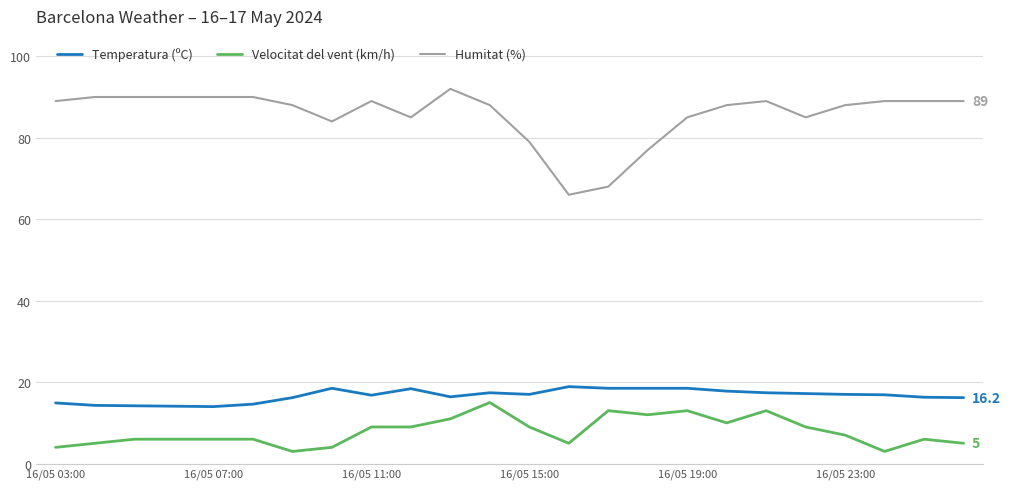

Which series has the largest total across all categories?

Humitat (%)